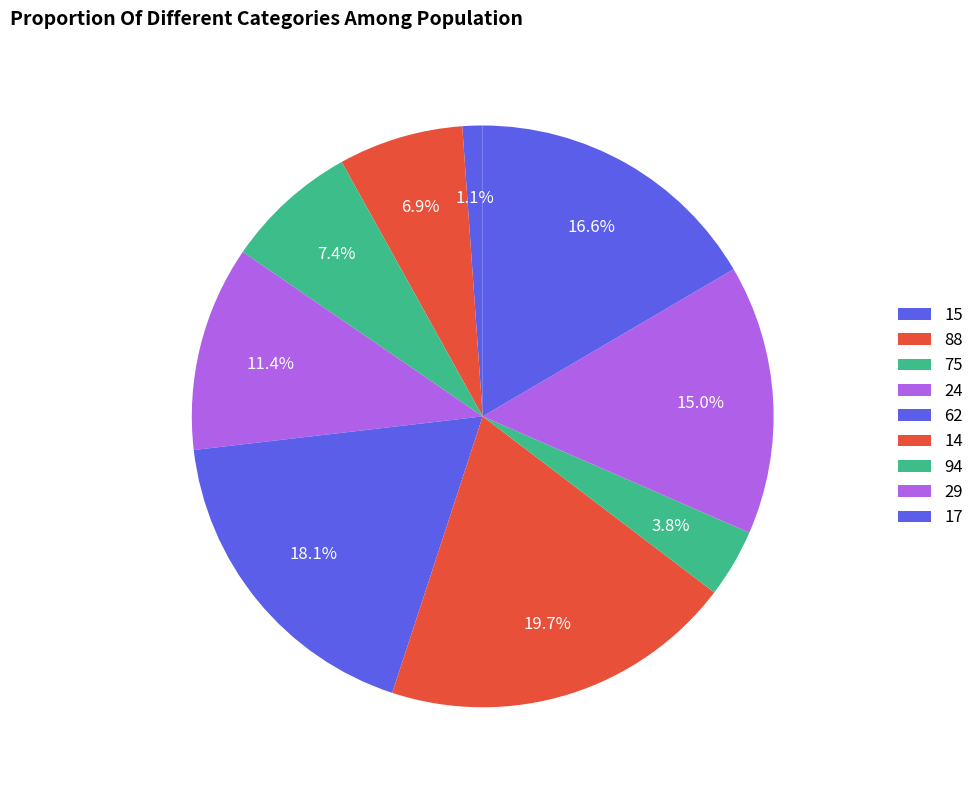

How much of the chart is everything except 24?

88.6%